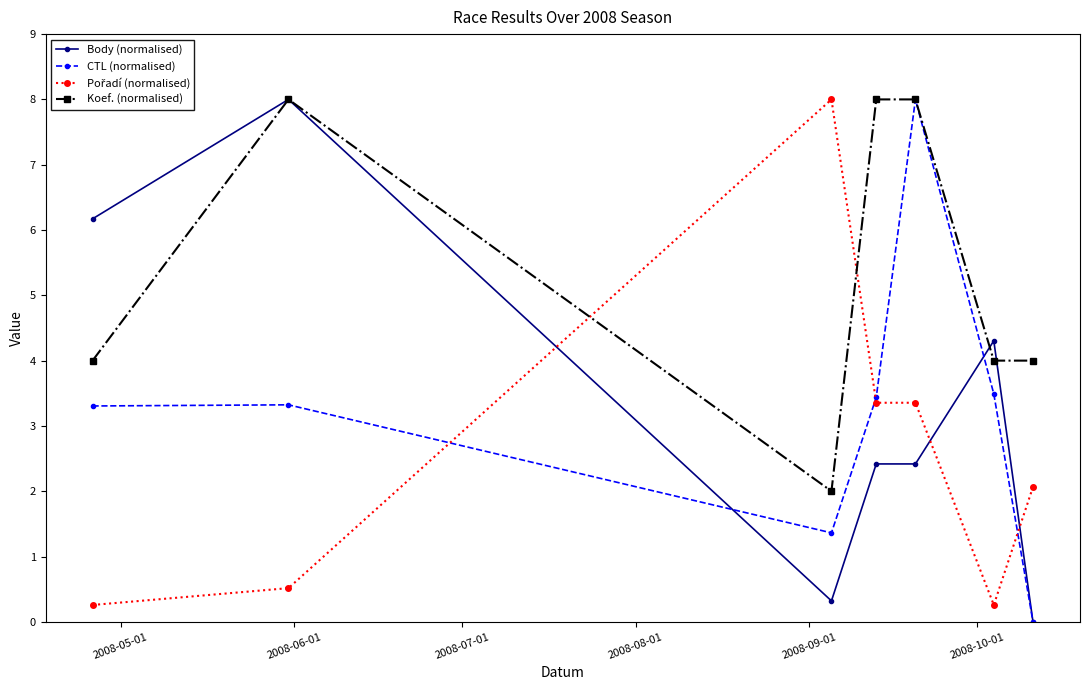

What is the value of the Body (normalised) point at the 1st from the left?

6.2